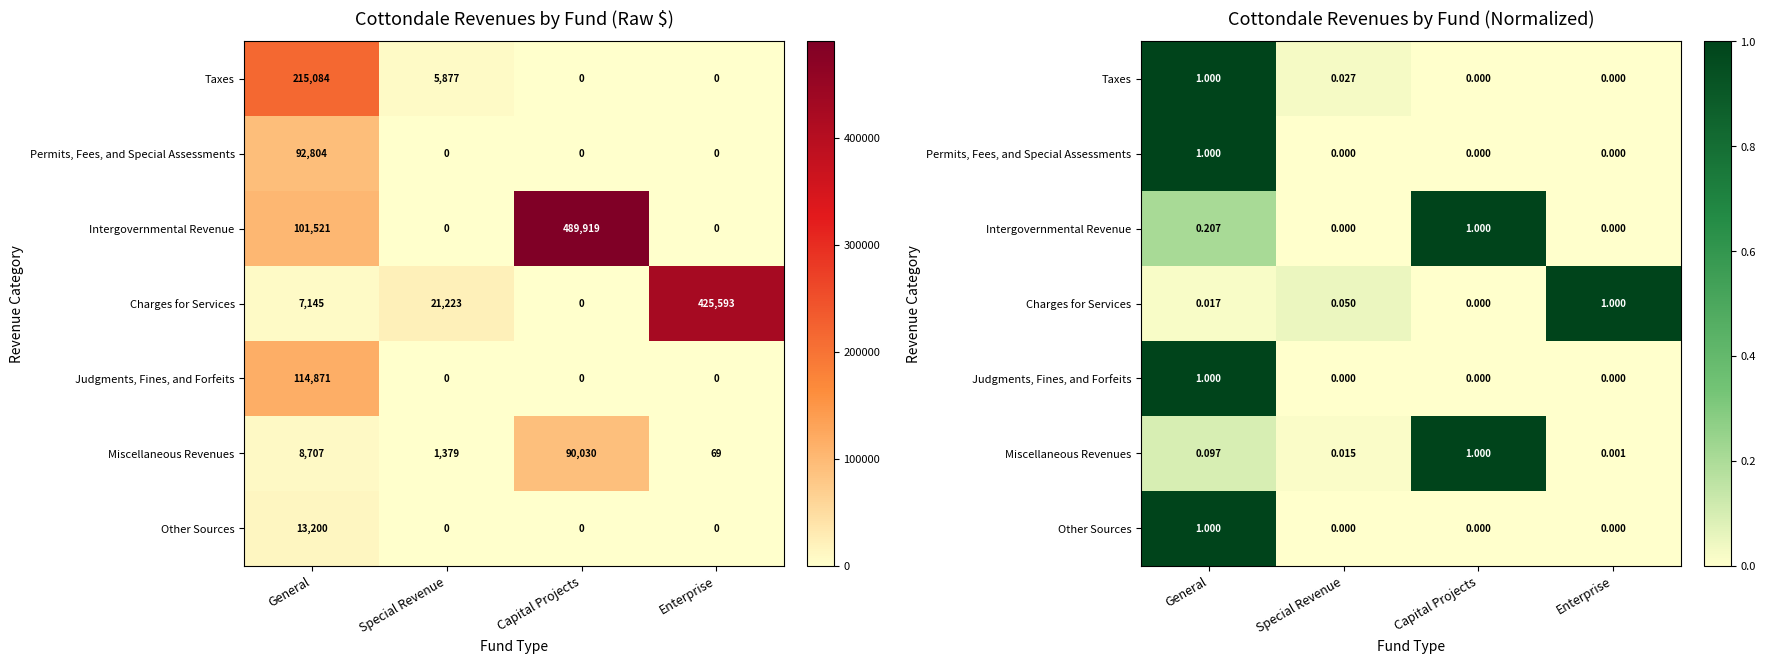

List the labels in order of Charges for Services value, largest first.

Enterprise, Special Revenue, General, Capital Projects